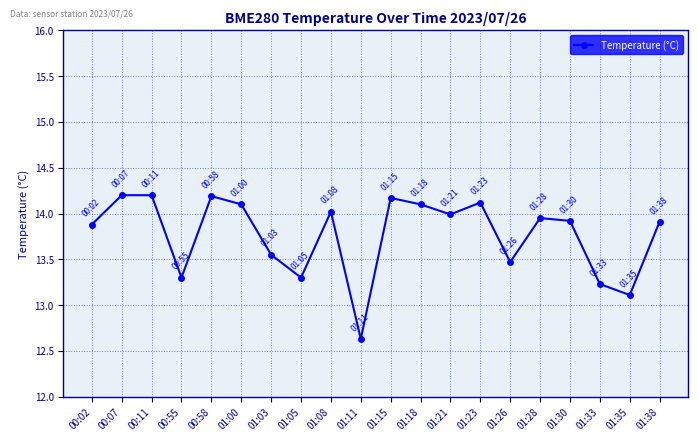

What is the change in value from 01:00 to 01:30?

-0.2